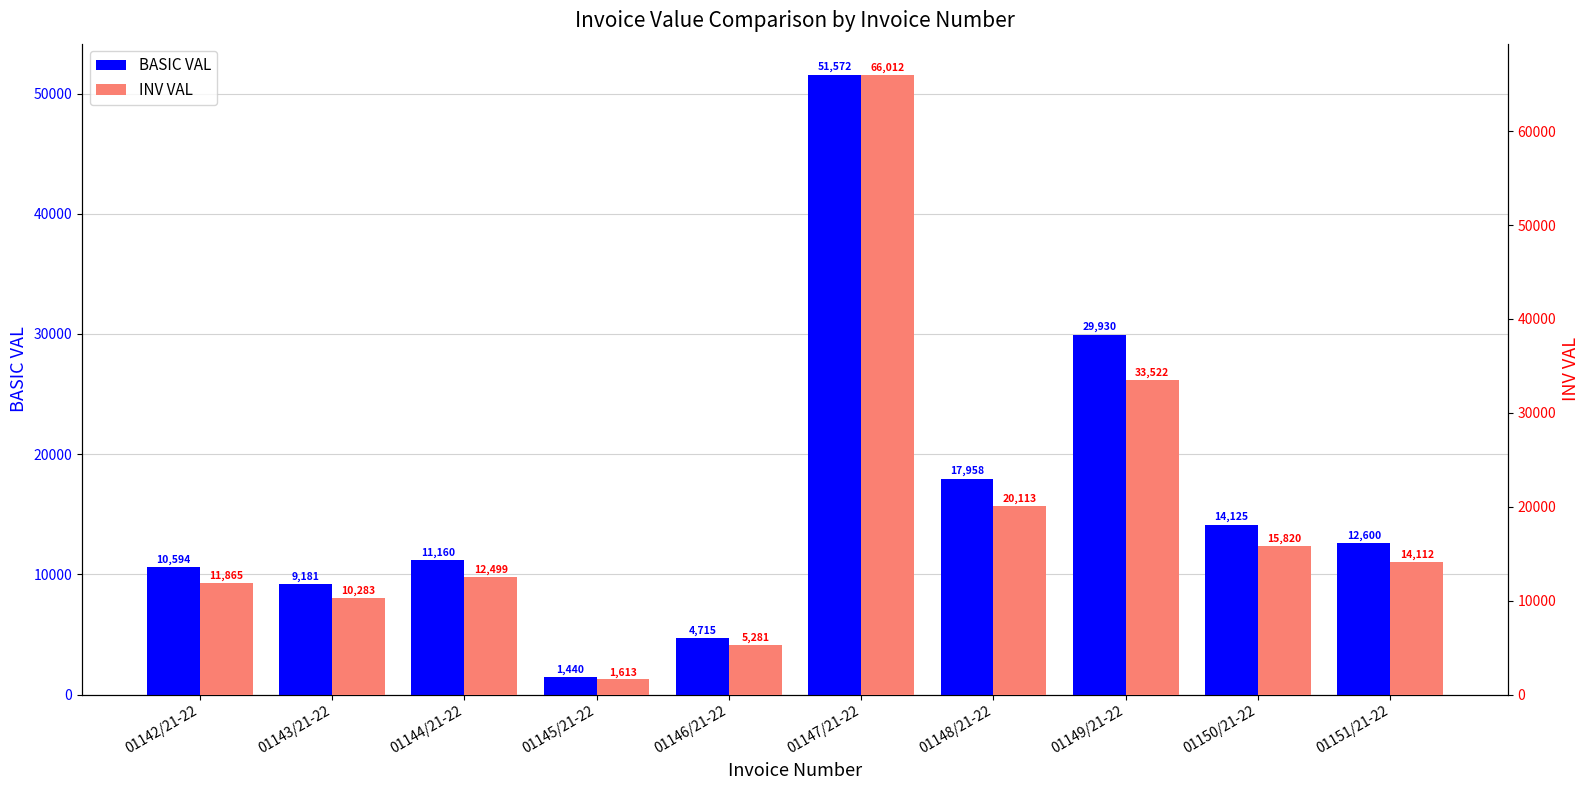

Which label corresponds to the largest value in the chart?

01147/21-22